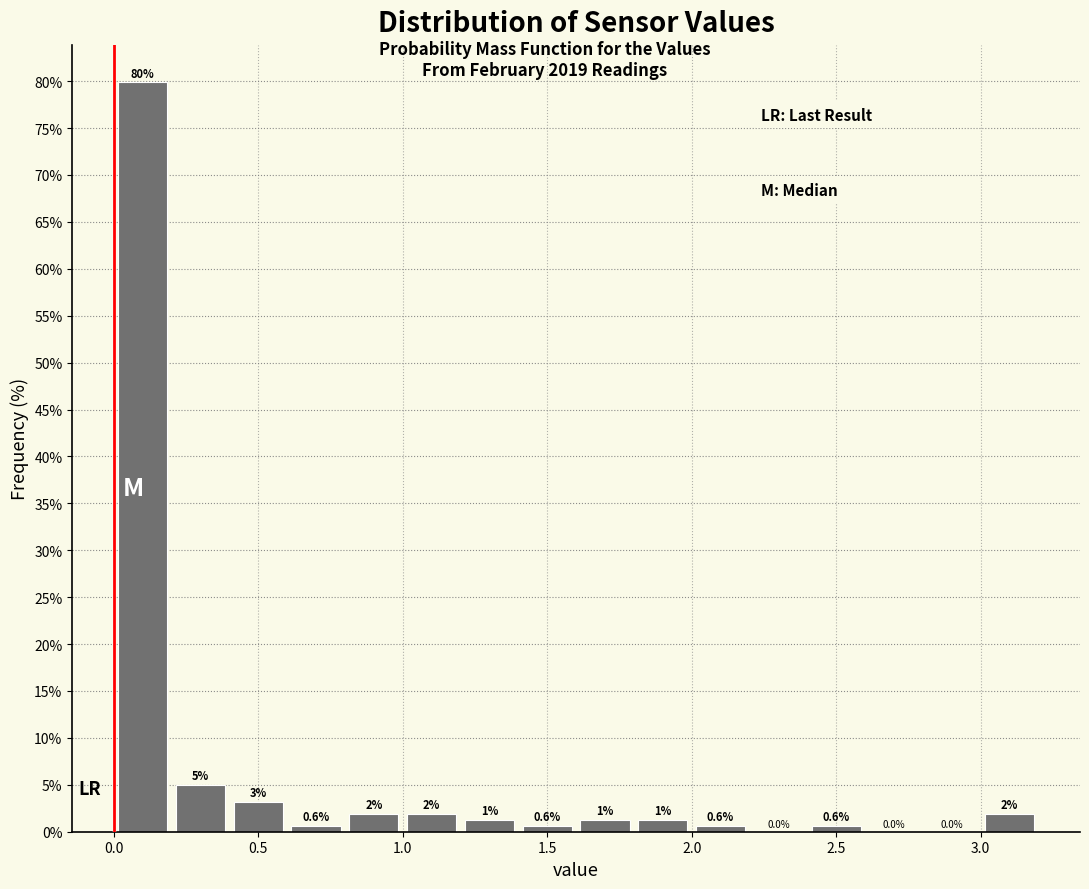

Over which range of the x-axis is the bar tallest?

0.0 to 0.2